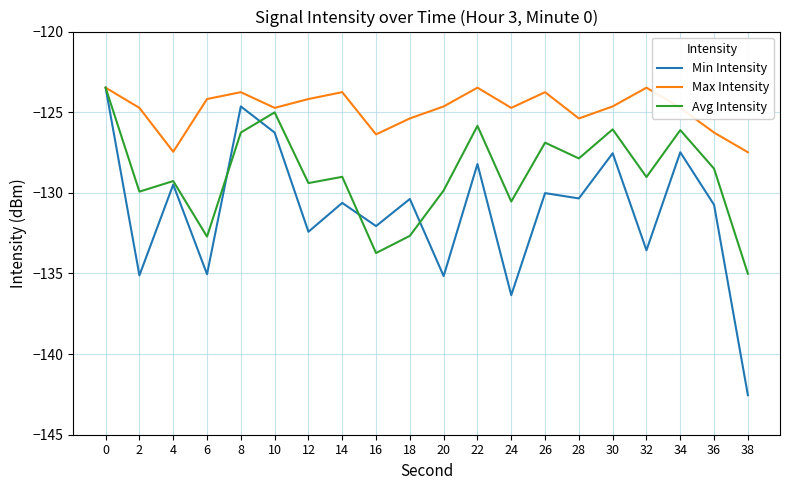

What is the greatest value displayed?

-123.5